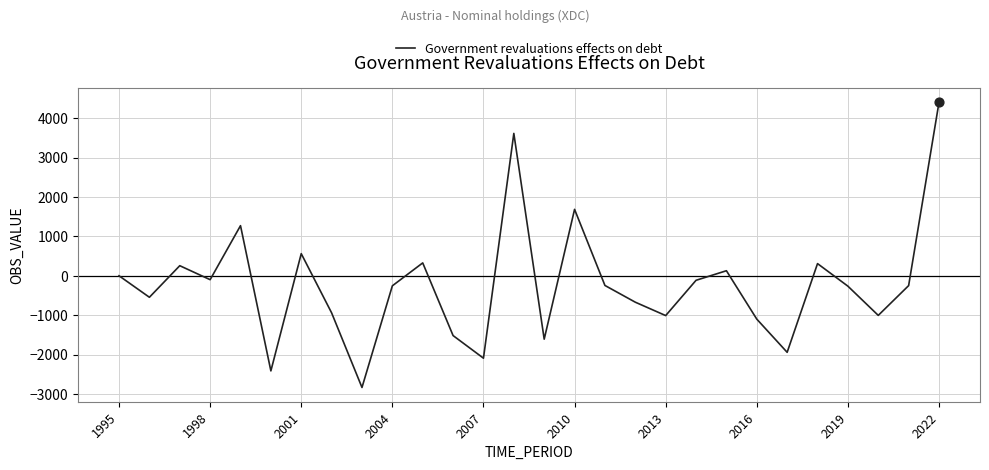

What is the difference between the maximum and minimum values?

7243